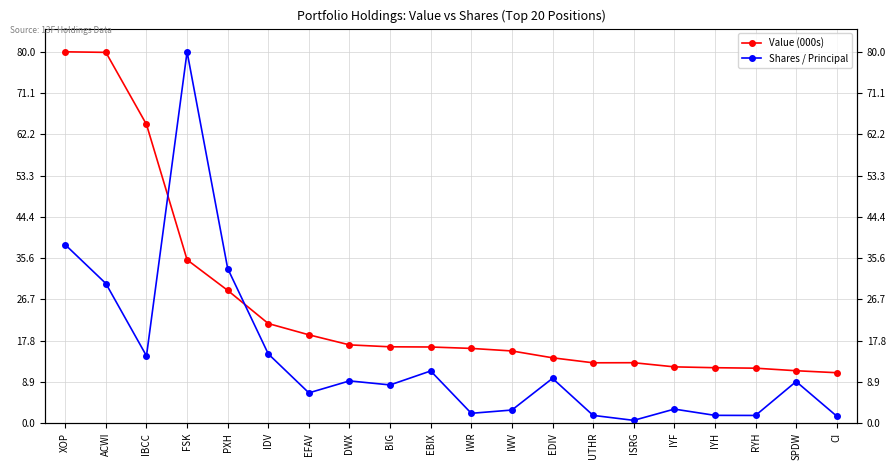

What is the value of the Value (000s) point at the 18th from the left?

11.8